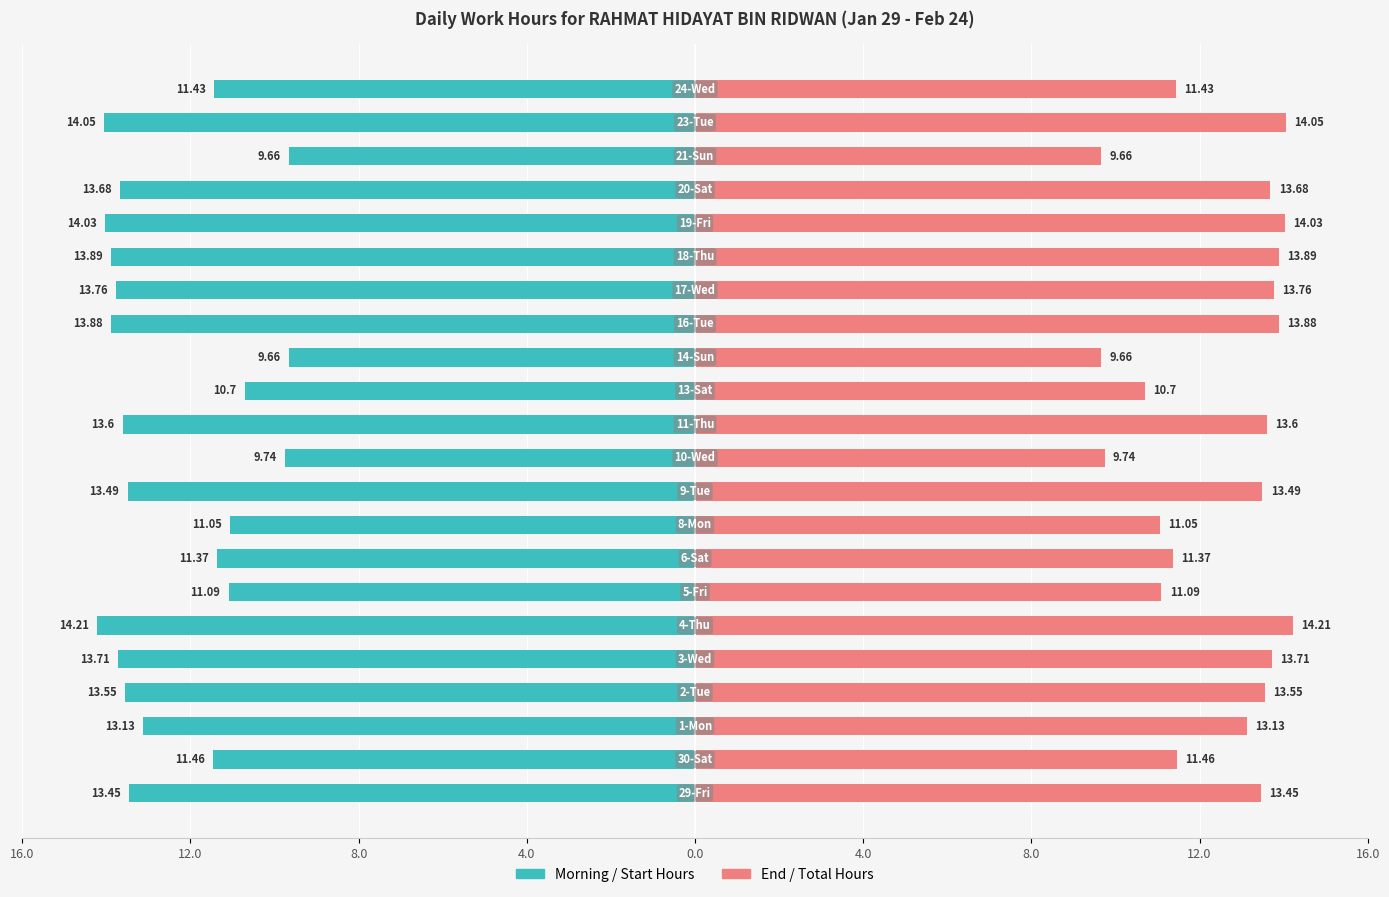

Is it true that Work Hours (Right) equals 14.3 at 13?

False